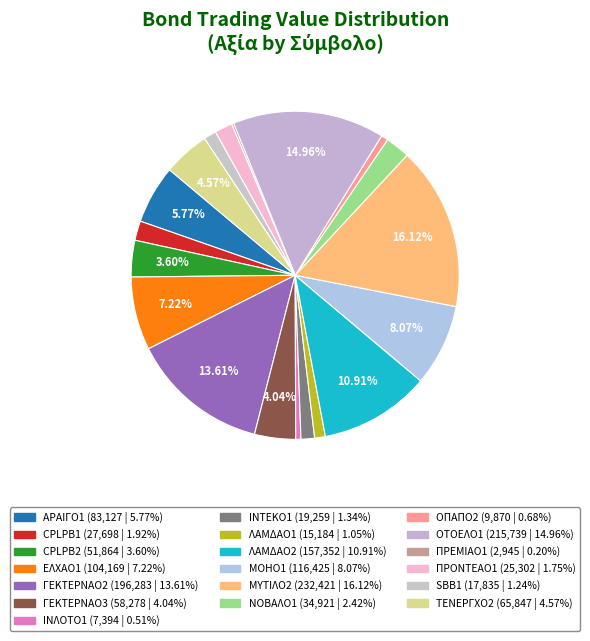

To the nearest percent, what is the combined percentage of SBB1 and ΟΠΑΠΟ2?

2%